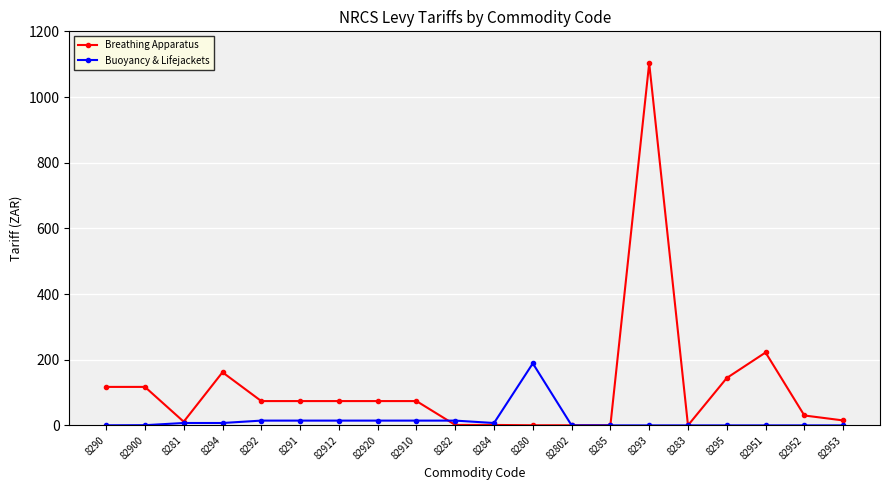

At which category is the sum across all series the highest?

8293